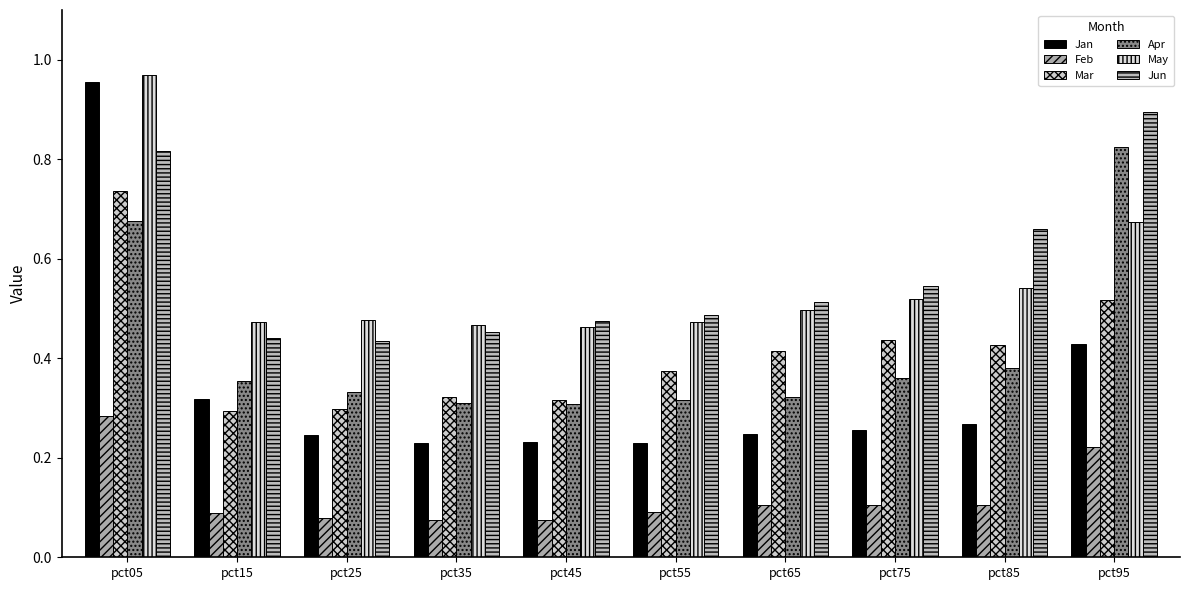

How many bars are there in each group?

6